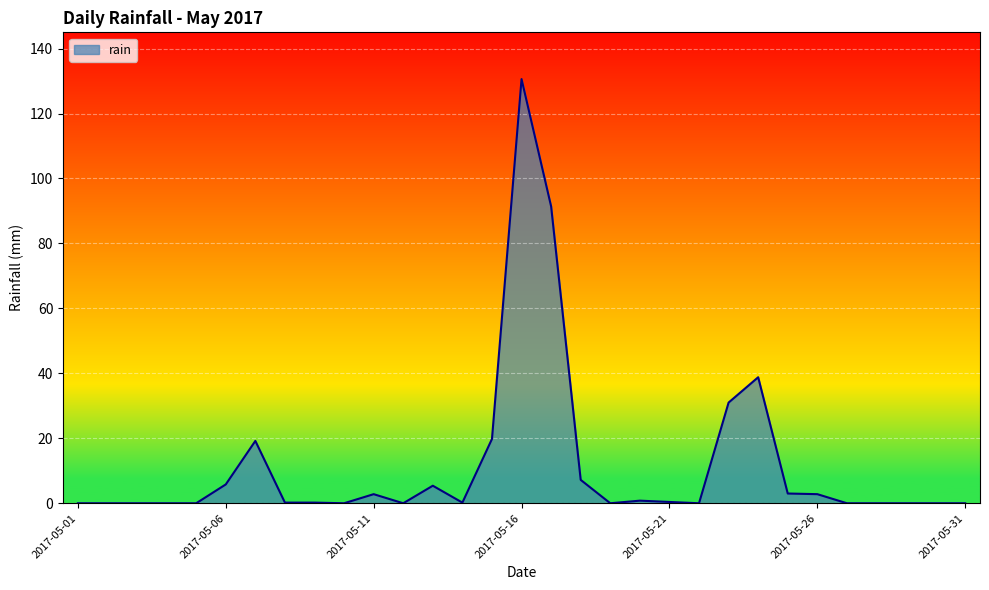

Rank the categories by value from highest to lowest.

2017-05-16, 2017-05-17, 2017-05-24, 2017-05-23, 2017-05-15, 2017-05-07, 2017-05-18, 2017-05-06, 2017-05-13, 2017-05-25, 2017-05-11, 2017-05-26, 2017-05-20, 2017-05-21, 2017-05-08, 2017-05-09, 2017-05-14, 2017-05-01, 2017-05-02, 2017-05-03, 2017-05-04, 2017-05-05, 2017-05-10, 2017-05-12, 2017-05-19, 2017-05-22, 2017-05-27, 2017-05-28, 2017-05-29, 2017-05-30, 2017-05-31